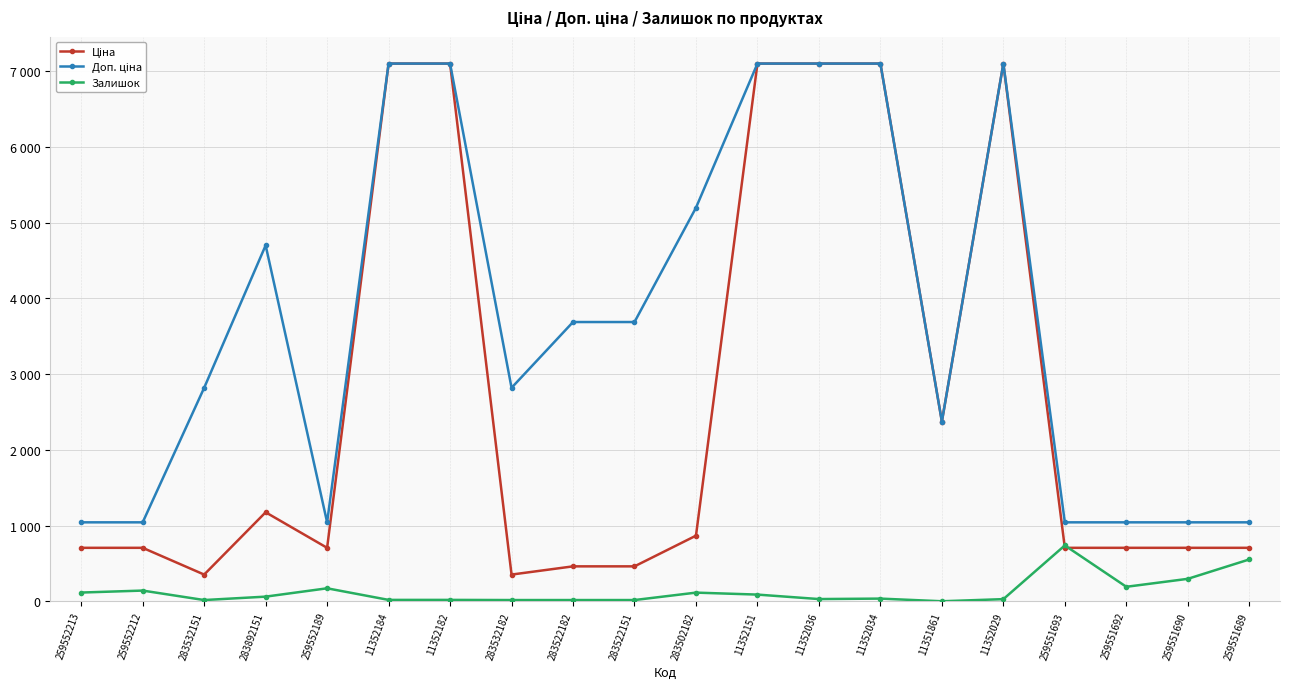

Is this an area chart (filled region under the line)?

No